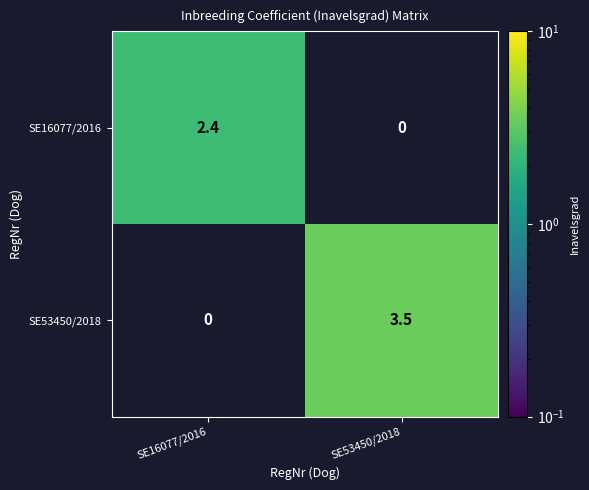

How many distinct data groups are displayed?

2